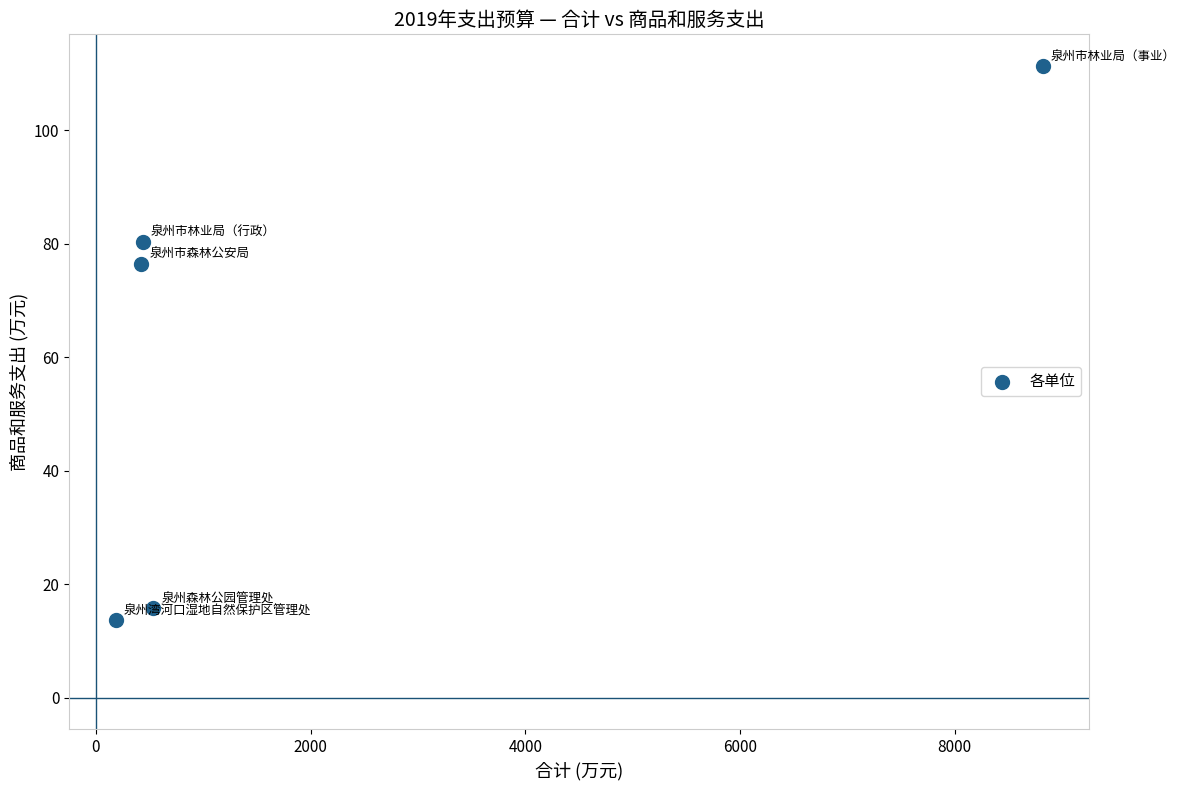

What Y value in the scatter plot is closest to 62?

76.5